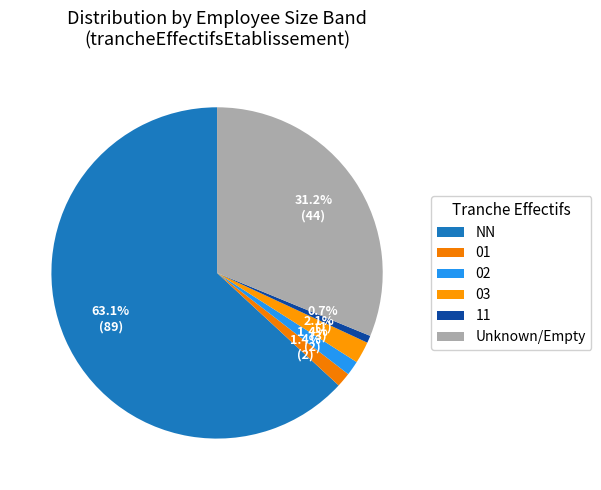

To the nearest percent, what is the difference between the largest and smallest slice percentages?

62%